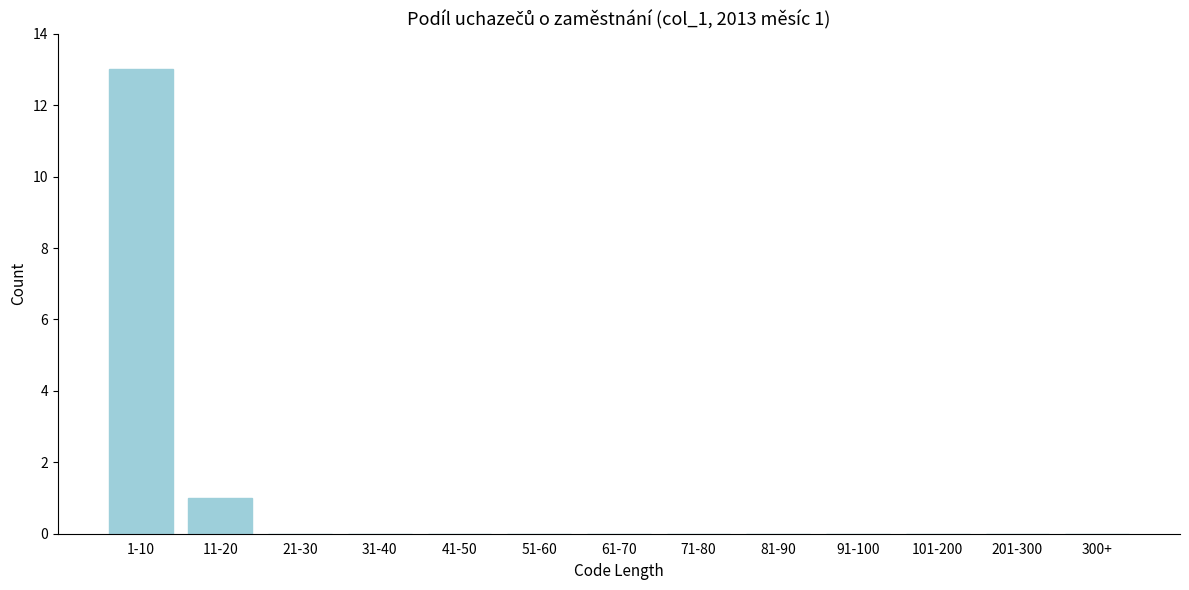

Reading left to right, transcribe all the data shown in this chart.

1-10=13	11-20=1	21-30=0	31-40=0	41-50=0	51-60=0	61-70=0	71-80=0	81-90=0	91-100=0	101-200=0	201-300=0	300+=0